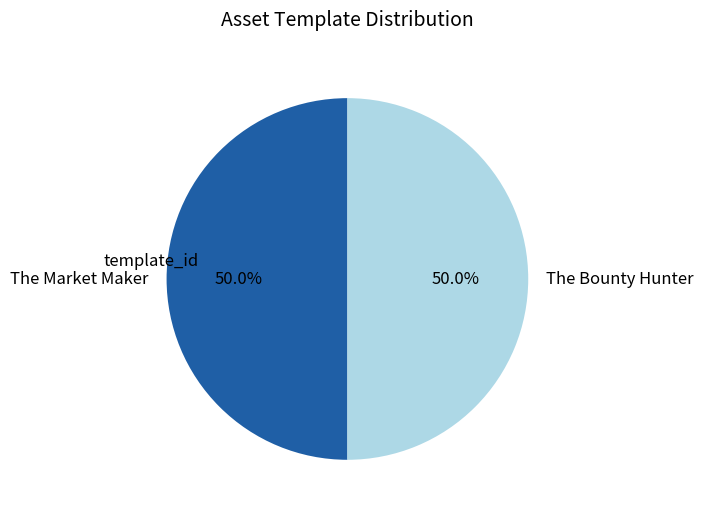

How much of the chart is everything except The Market Maker?

50.0%